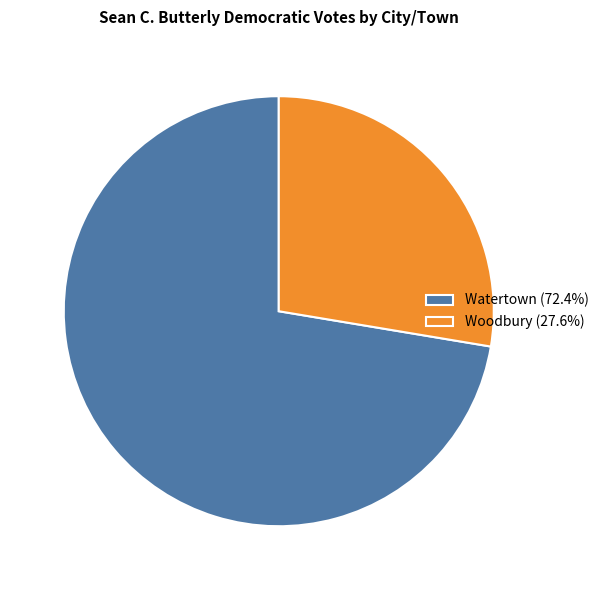

Do Woodbury (27.6%) and Watertown (72.4%) together represent more than half of the pie?

Yes